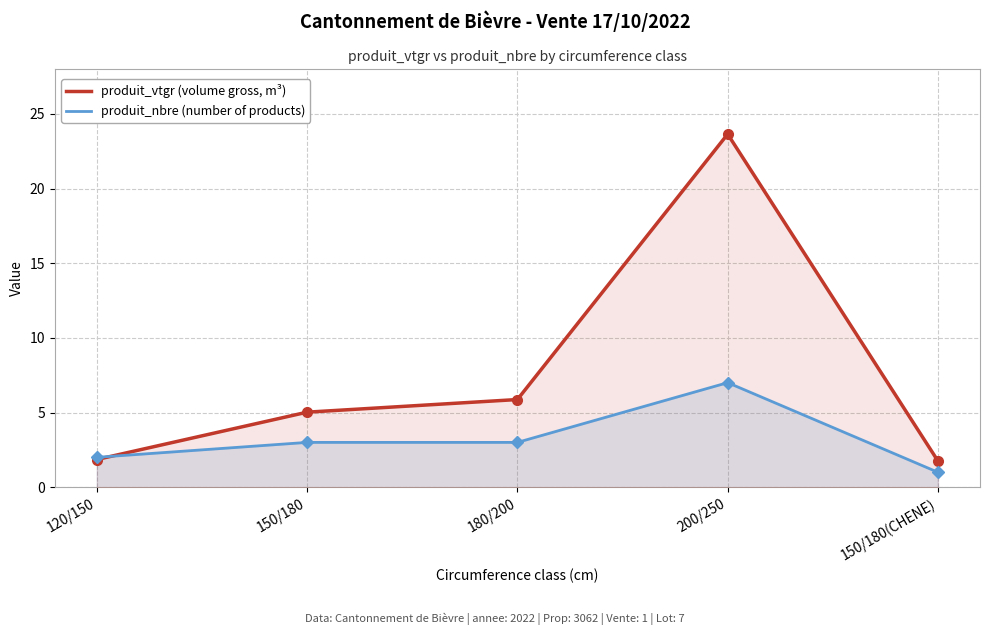

The value of produit_nbre (number of products) at 150/180(CHENE) is 0.7. True or false?

False